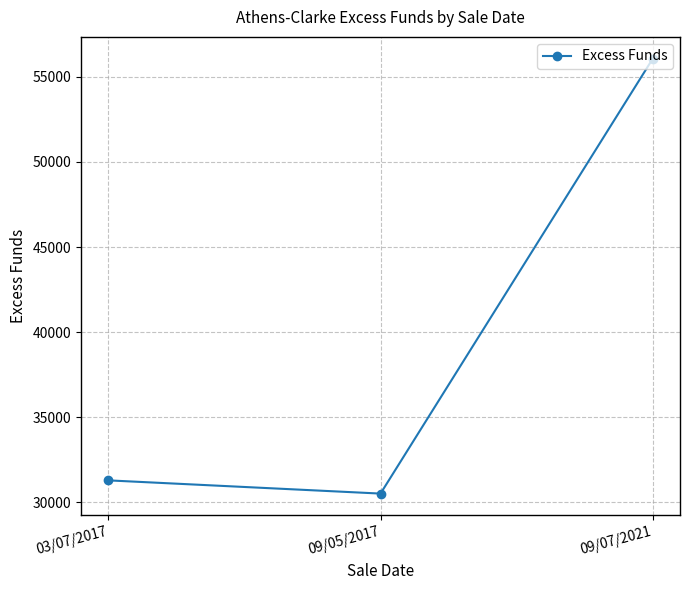

Reading left to right, extract all data points from this chart.

03/07/2017=31284.9	09/05/2017=30507.4	09/07/2021=56073.5